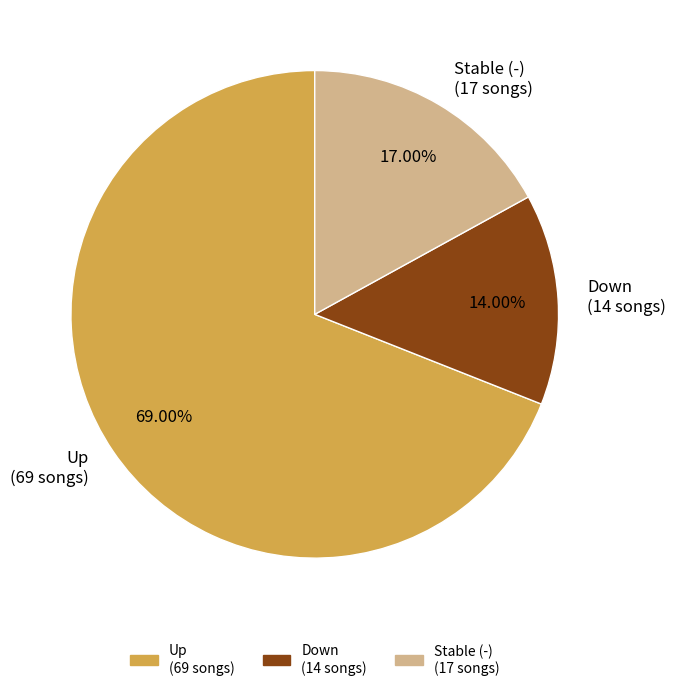

Combined, do Stable (-) (17 songs) and Down (14 songs) account for over 50%?

No